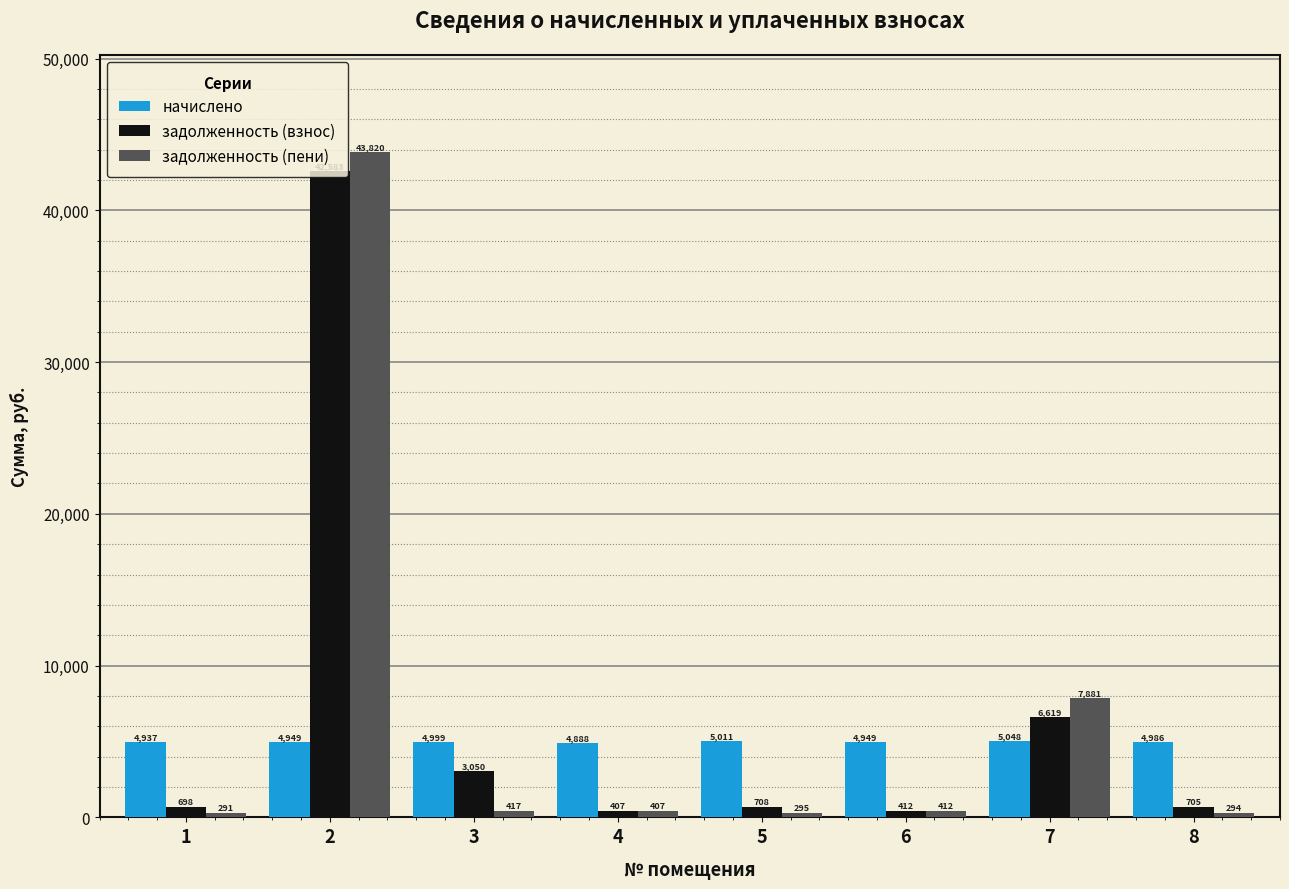

What are all the series names shown in the legend?

начислено, задолженность (взнос), задолженность (пени)